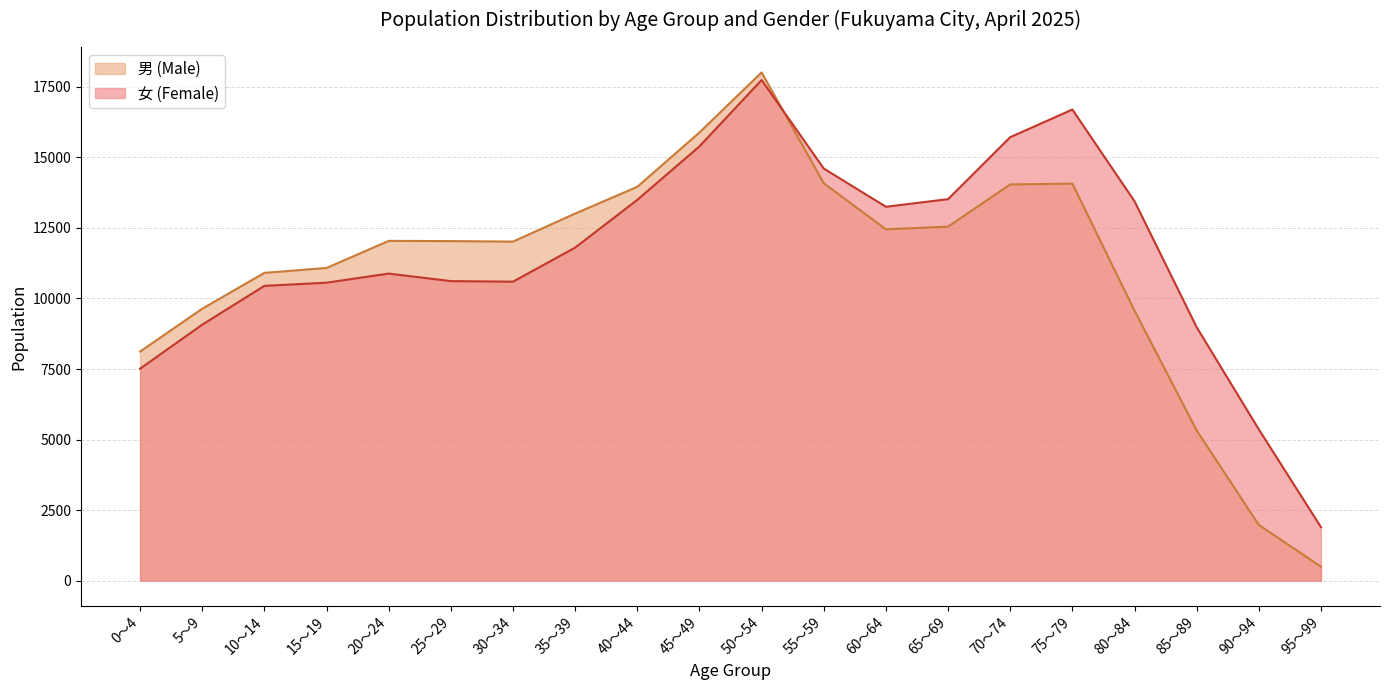

Which series ends up on top after the final intersection of 女 and 男?

女